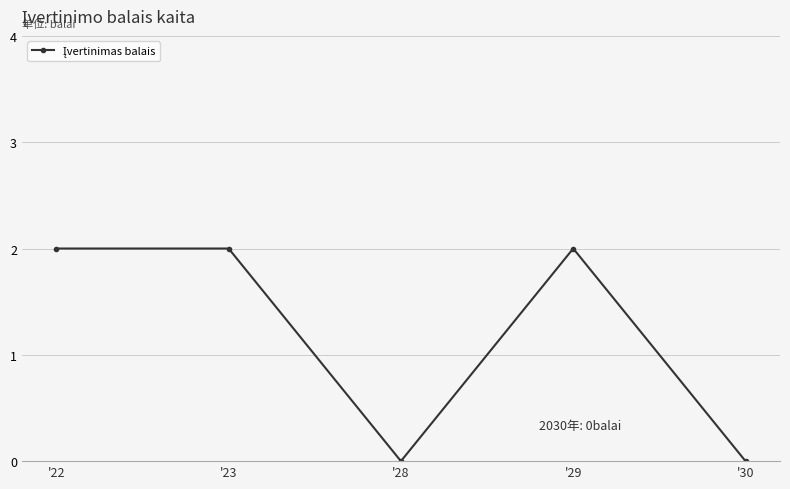

Reading left to right, extract all data points from this chart.

'22=2	'23=2	'28=0	'29=2	'30=0